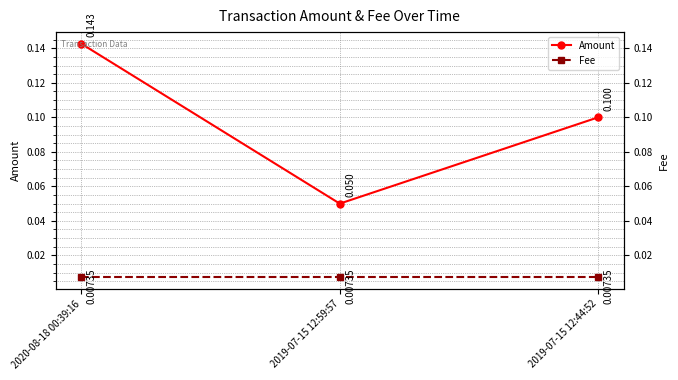

Rank the series by their maximum value, from lowest to highest.

Fee, Amount